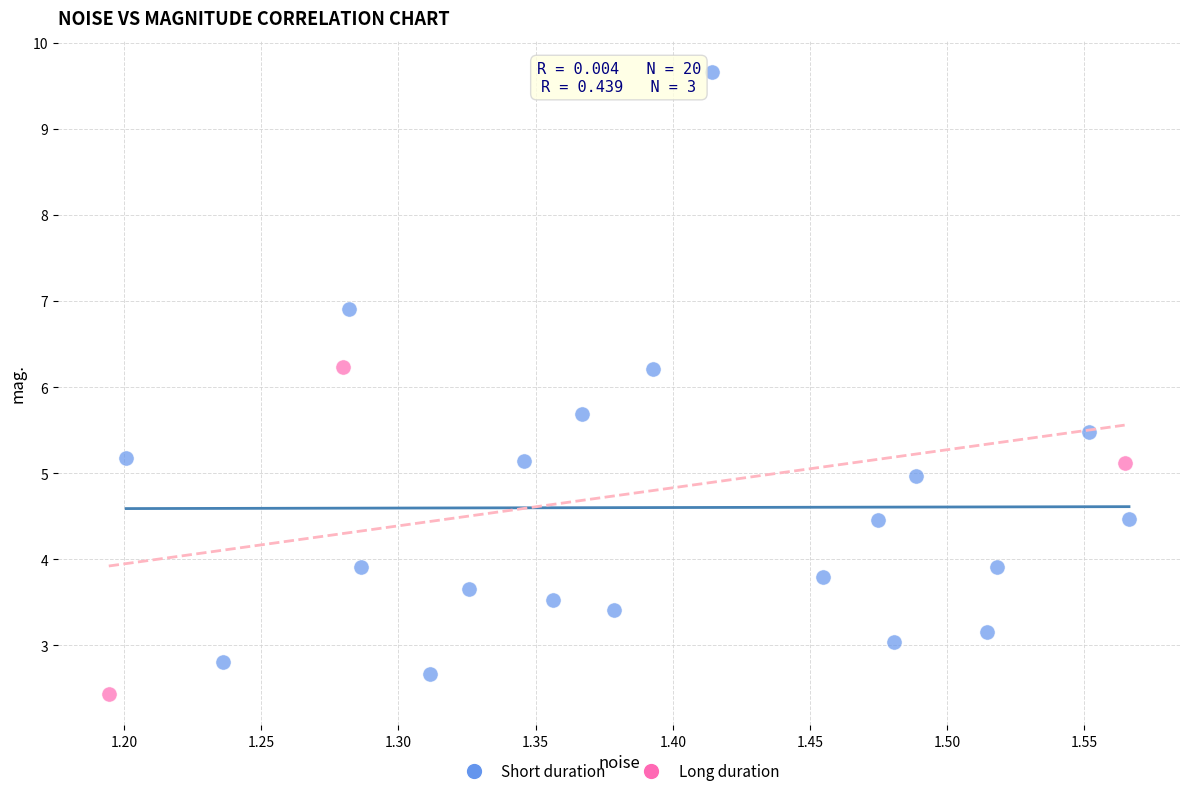

Which series reaches the maximum Y coordinate?

Short duration